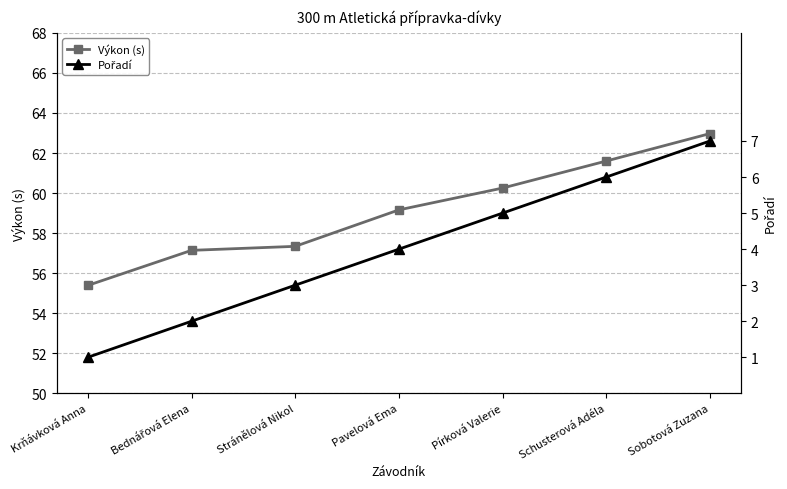

Reading right to left, what are all the values shown in this chart?

Výkon (s): 63.0	61.6	60.2	59.2	57.3	57.1	55.4
Pořadí: 7.0	6.0	5.0	4.0	3.0	2.0	1.0